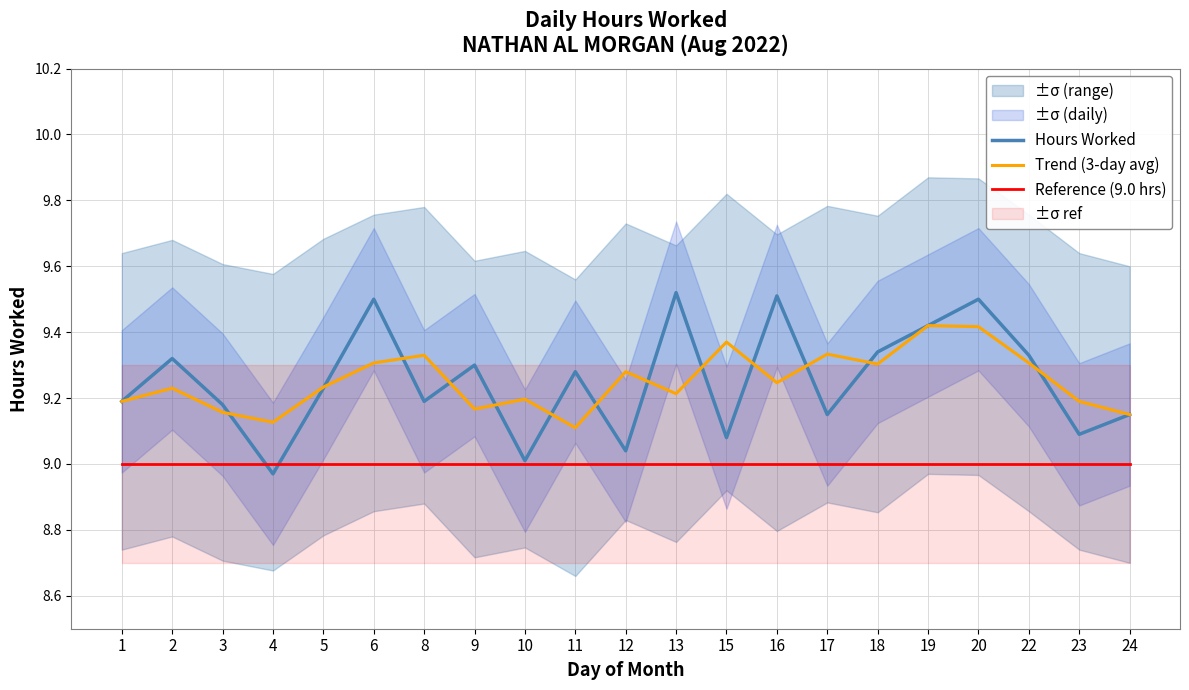

Read the Trend (3-day avg) value at 15.

9.4